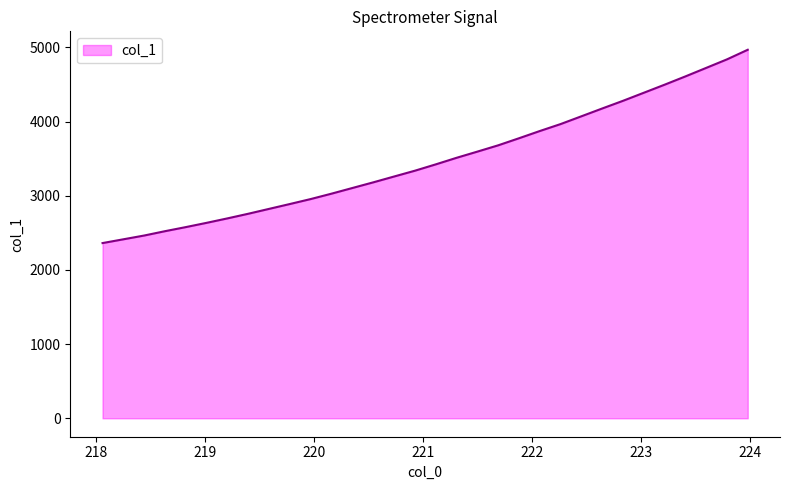

What is the smallest value displayed?

2362.7